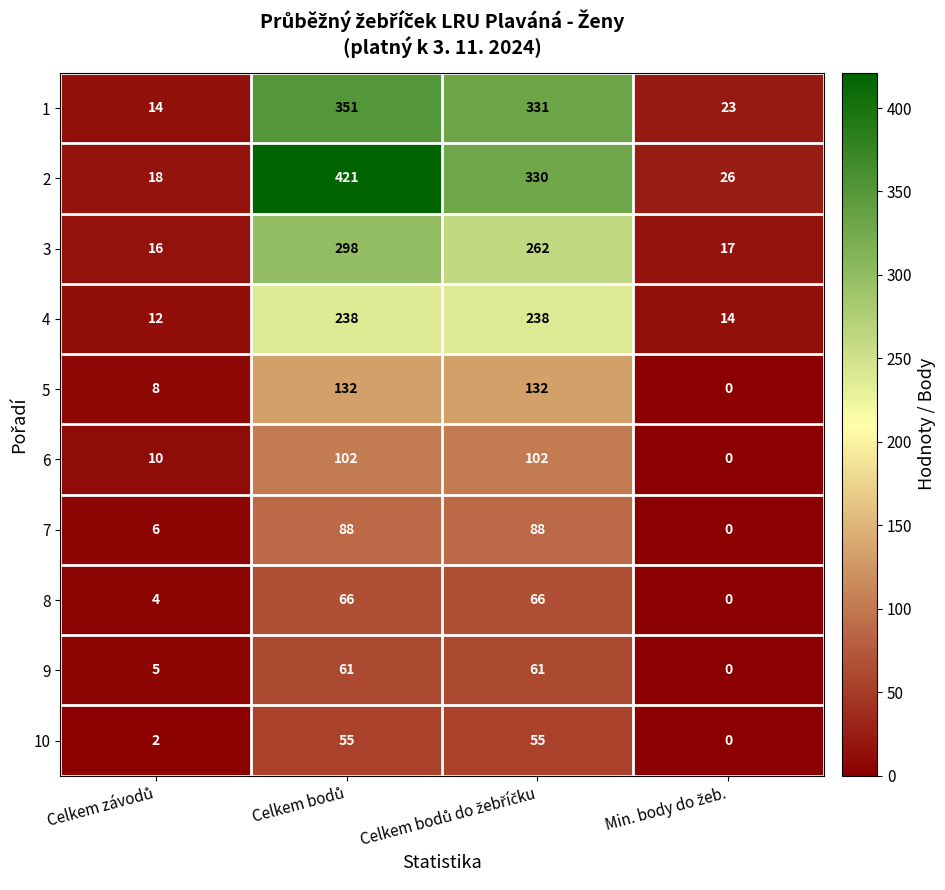

What is the highest value of the 9 series?

61